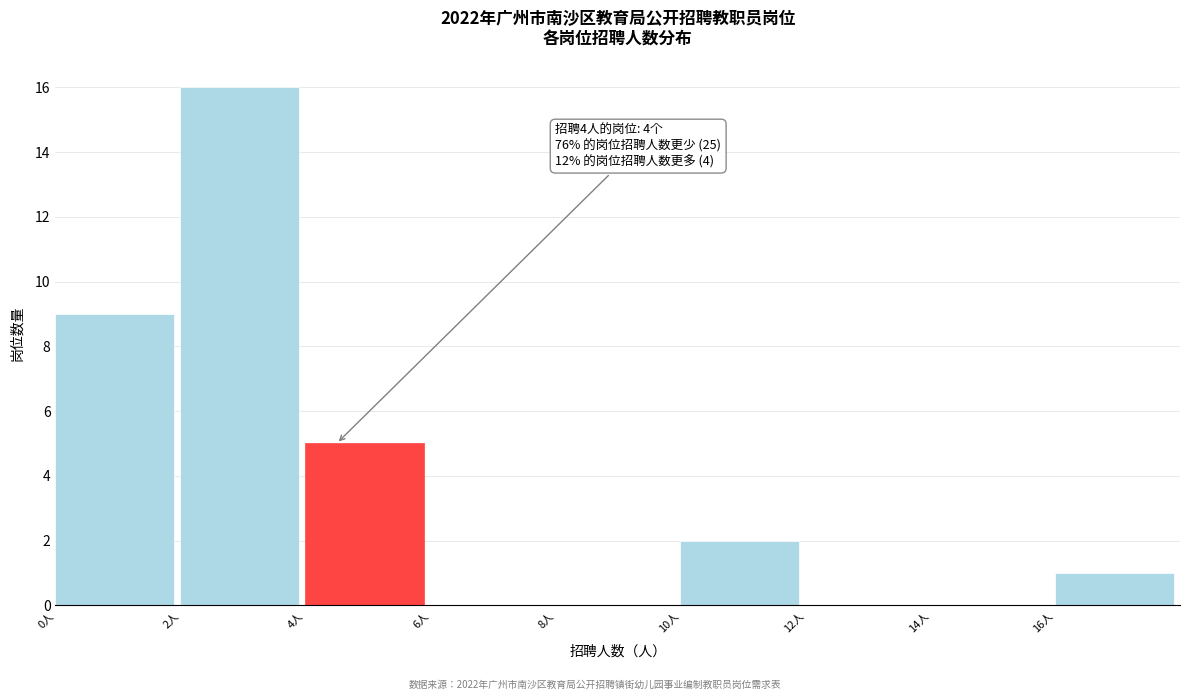

Over which range of the x-axis is the bar tallest?

2 to 4